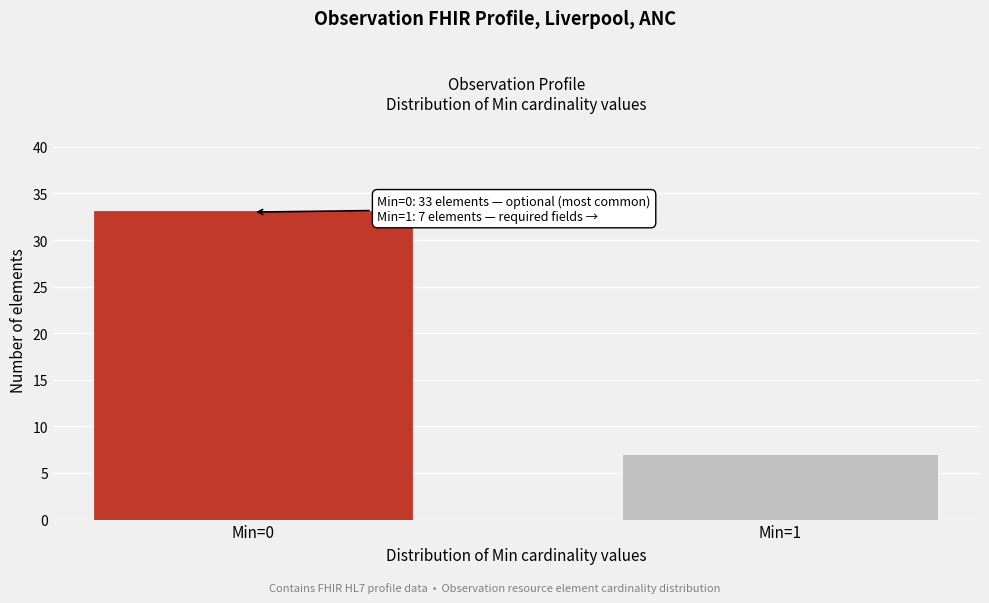

Reading left to right, what are all the values shown in this chart?

Min=0=33	Min=1=7